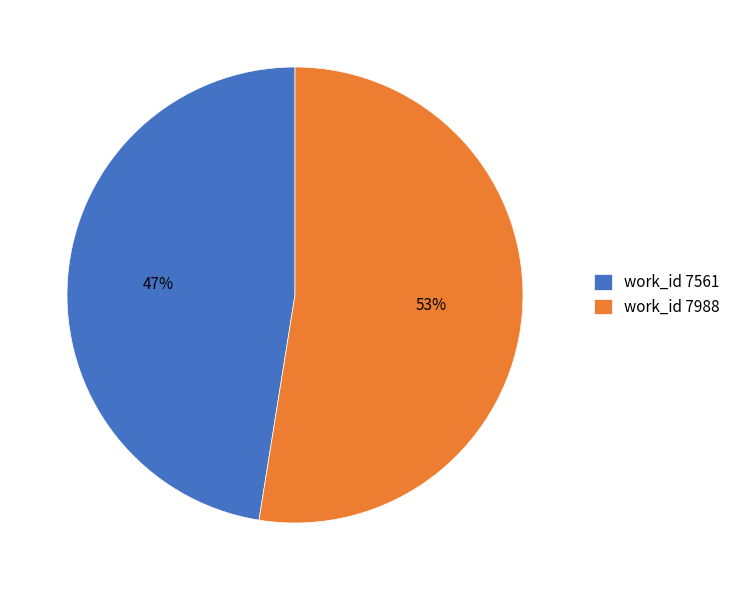

How many slices are in this pie chart?

2